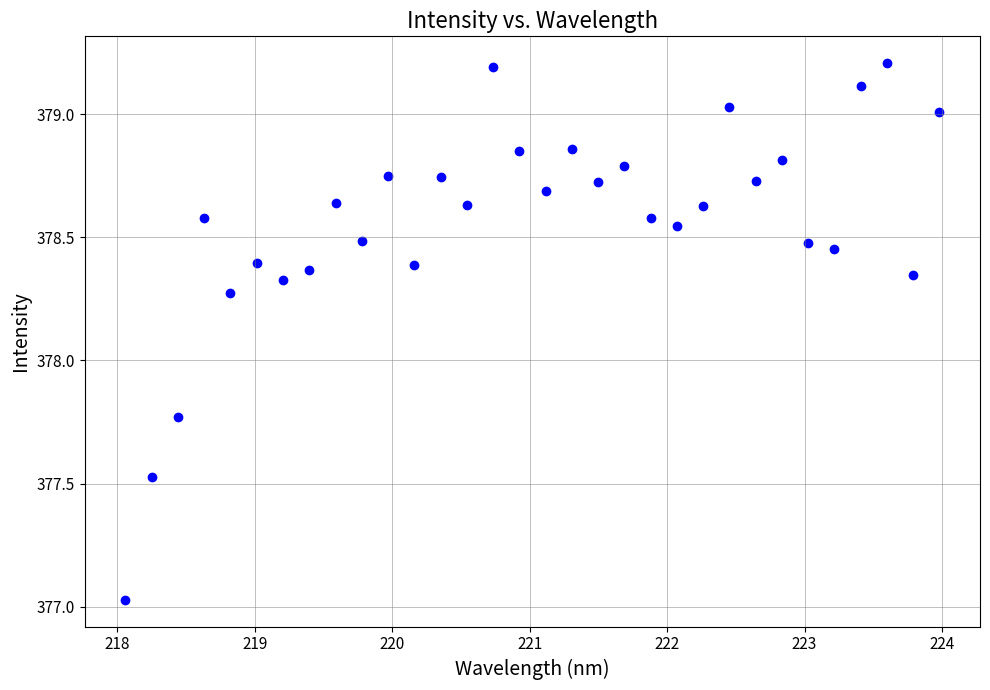

What is the range of X values (max minus min)?

5.9